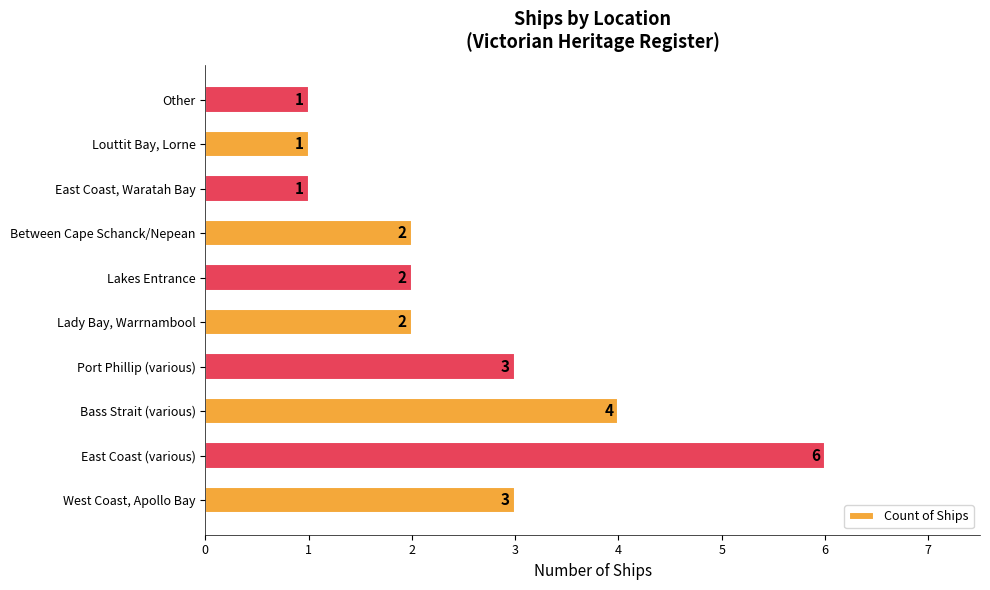

Between Lady Bay, Warrnambool and Port Phillip (various), which is larger?

Port Phillip (various)